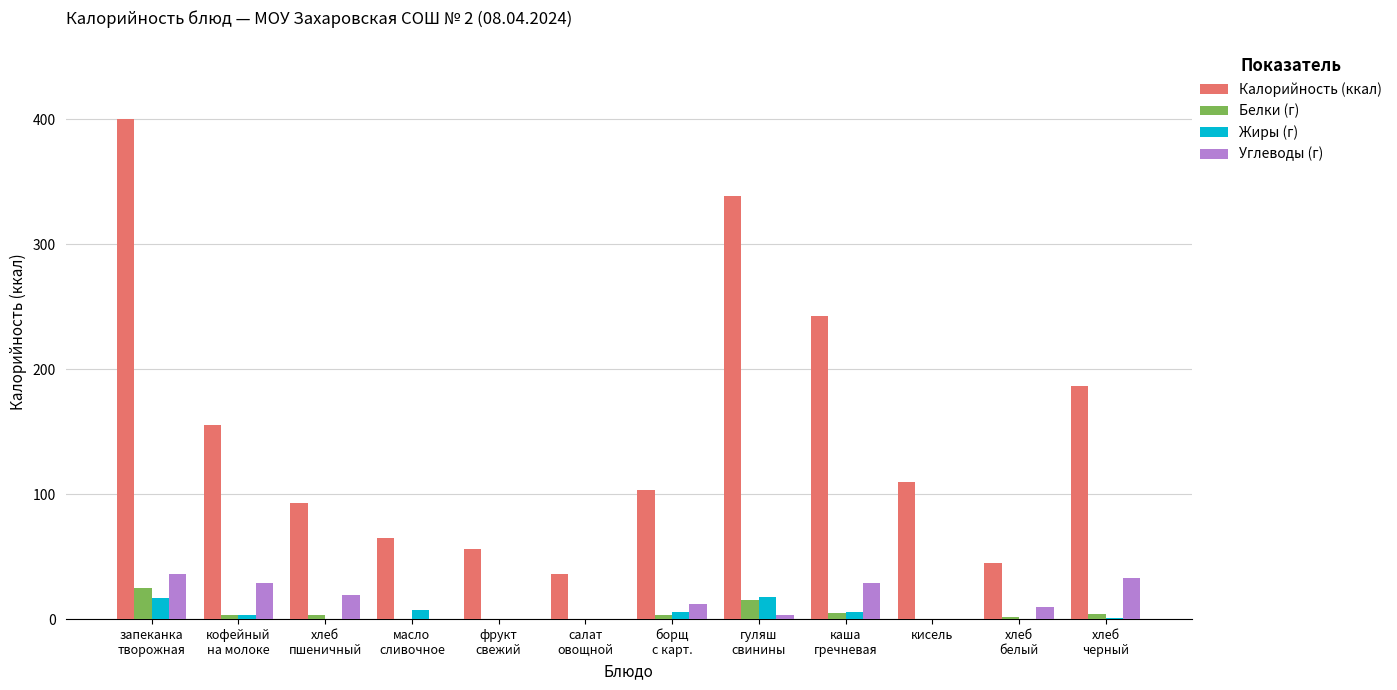

What is the highest value of the Калорийность (ккал) series?

400.0